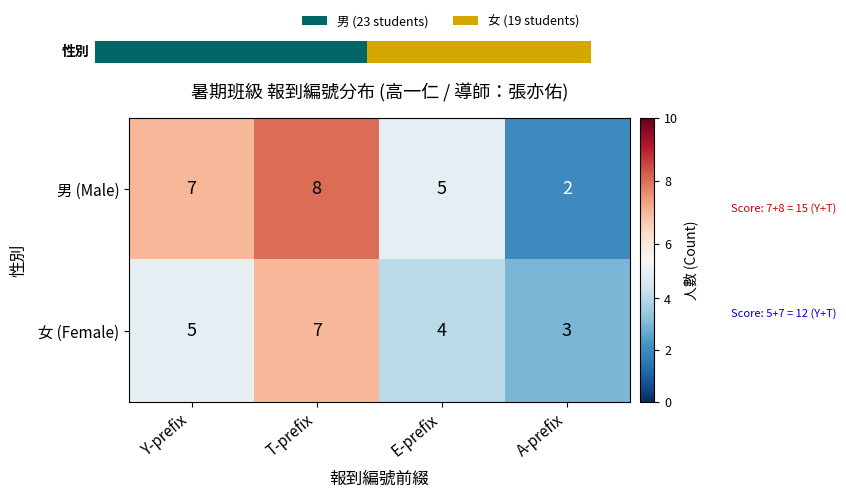

Is it true that 男 (Male) equals 12 at Y-prefix?

False